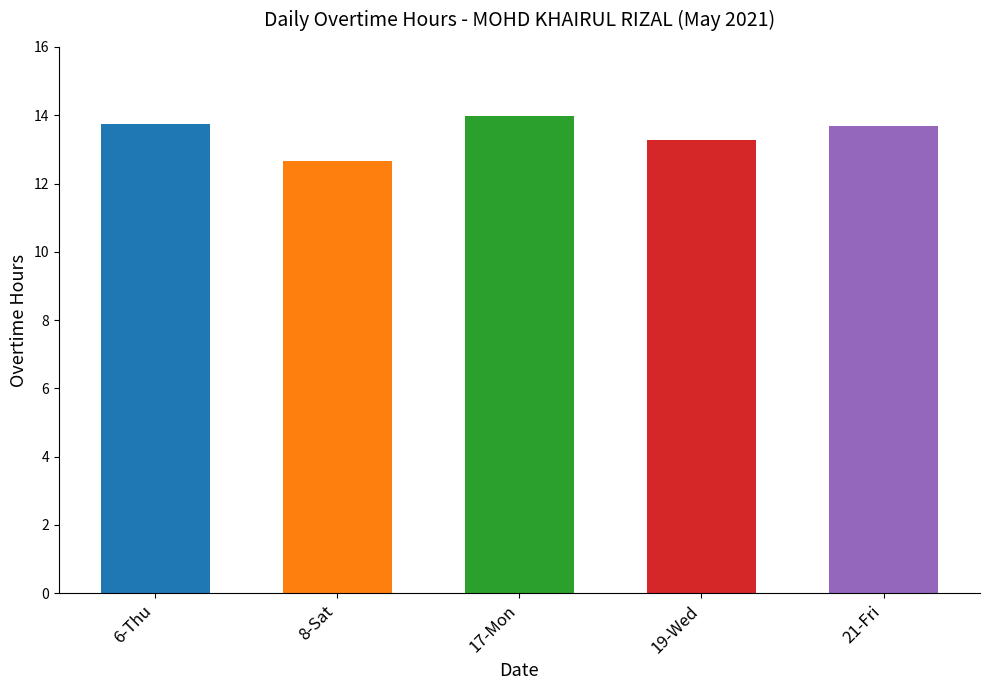

Which category has the highest value across all series?

17-Mon